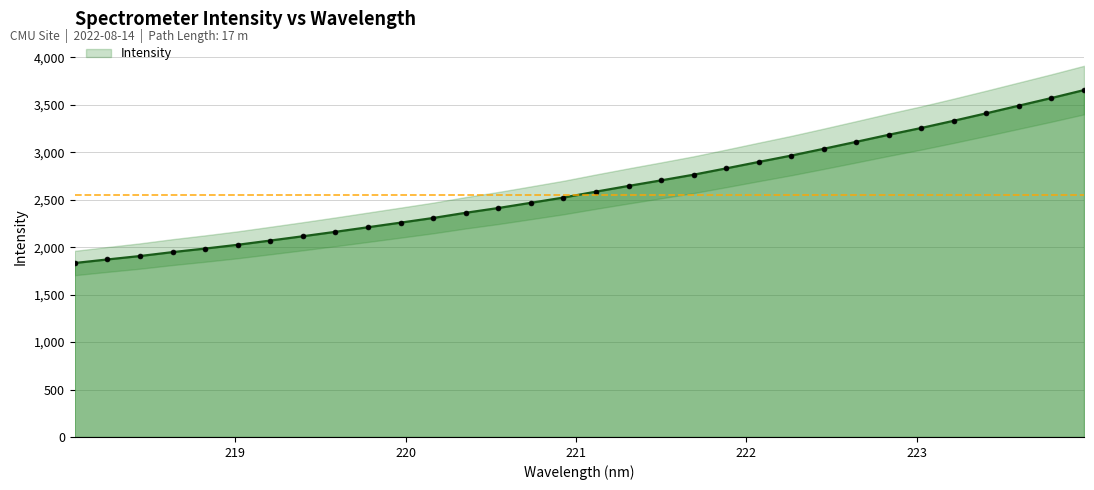

What is the average value?

2621.5